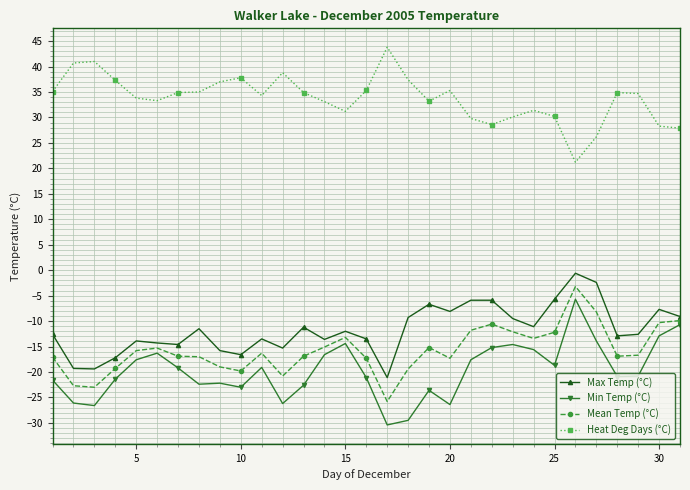

Which series has the largest total across all categories?

Heat Deg Days (°C)